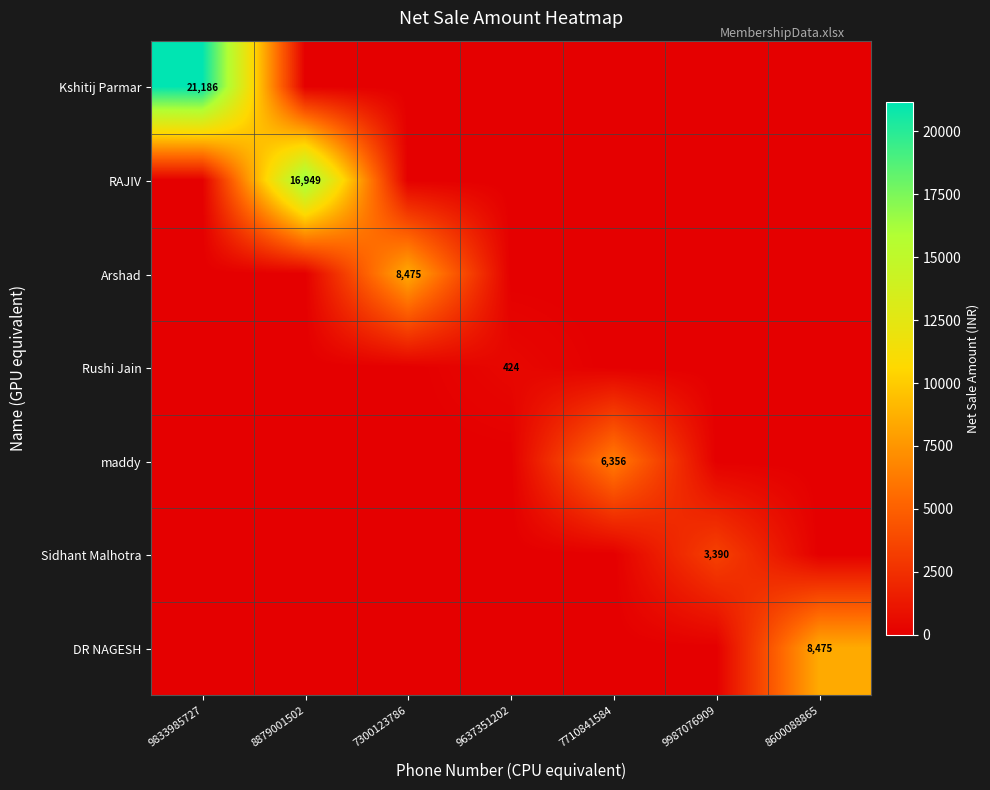

Is the value of Rushi Jain at 9637351202 greater than the value of Arshad at 7300123786?

No